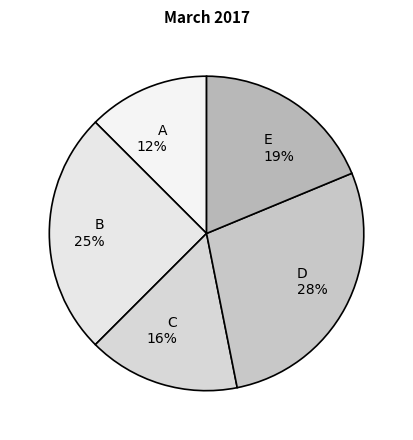

Does any single category account for the majority?

No